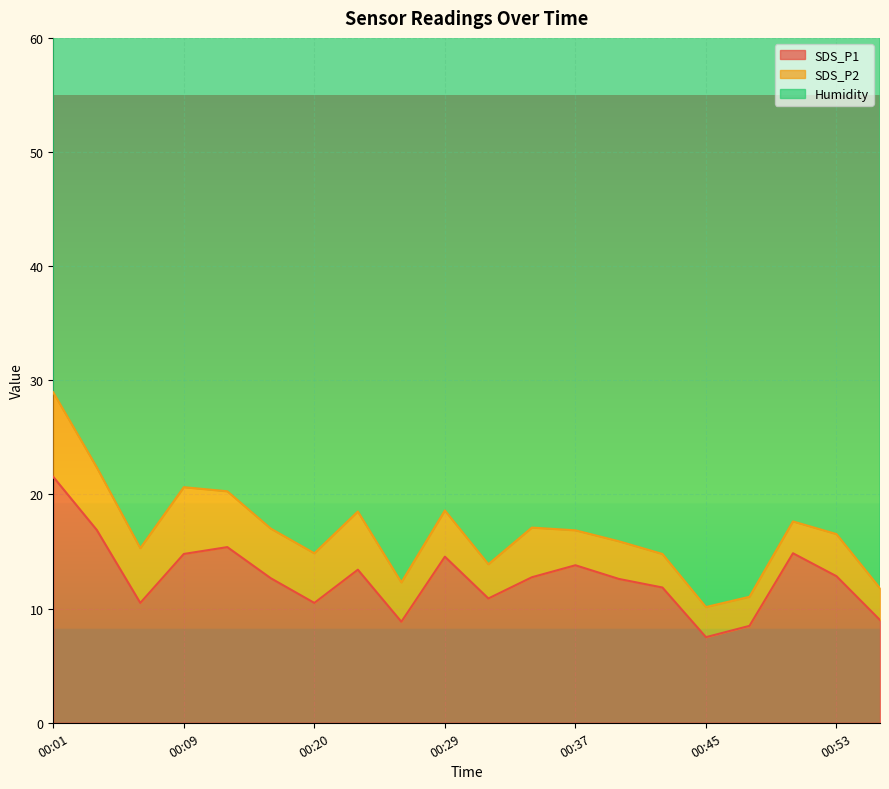

Which category has the highest value in the SDS_P1 series?

00:01